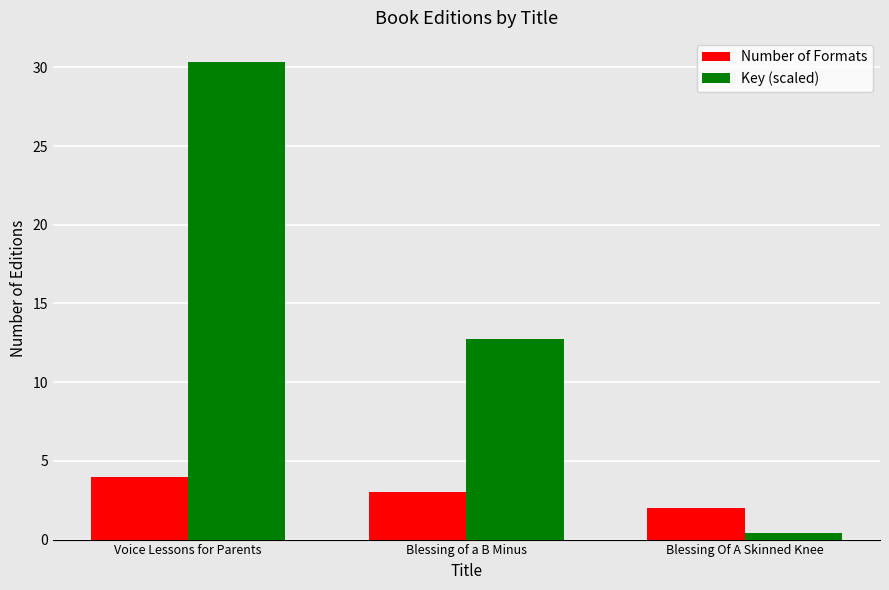

At how many categories does at least one series exceed 7?

2